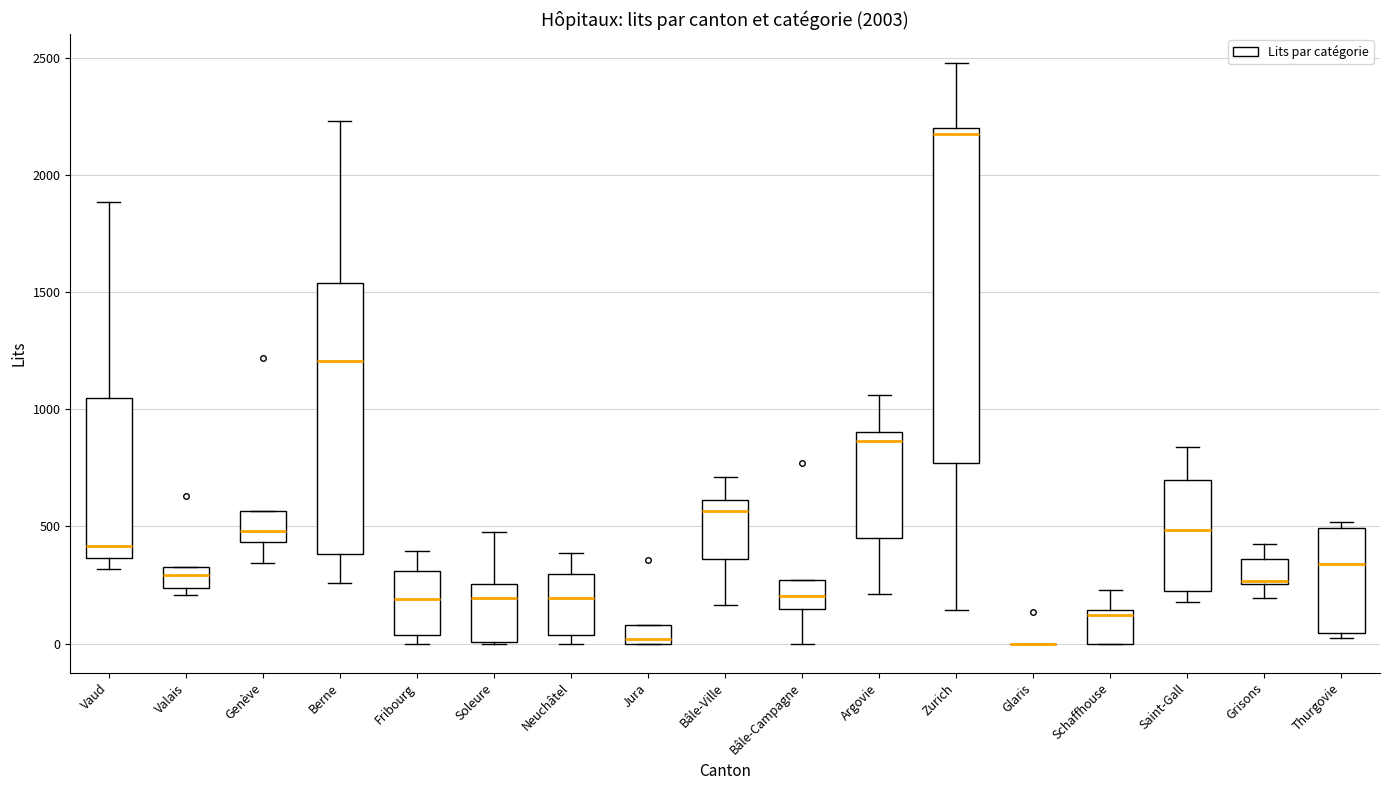

Reading left to right, transcribe this box plot: for each box, give where its median line is, the range the box spans, and where its two whiskers end, as read against the y-axis. The values are not printed on the chart, so give them approximately, as read against the axis.

Vaud: median 400, box 350 to 1050, whiskers 300 to 1900
Valais: median 300, box 250 to 350, whiskers 200 to 350
Genève: median 500, box 450 to 550, whiskers 350 to 550
Berne: median 1200, box 400 to 1550, whiskers 250 to 2250
Fribourg: median 200, box 50 to 300, whiskers 0 to 400
Soleure: median 200, box 0 to 250, whiskers 0 to 500
Neuchâtel: median 200, box 50 to 300, whiskers 0 to 400
Jura: median 0 (just above the box's lower edge), box 0 to 100, whiskers 0 to 100
Bâle-Ville: median 550, box 350 to 600, whiskers 150 to 700
Bâle-Campagne: median 200, box 150 to 250, whiskers 0 to 250
Argovie: median 850, box 450 to 900, whiskers 200 to 1050
Zurich: median 2200 (just below the box's upper edge), box 750 to 2200, whiskers 150 to 2500
Glaris: box collapsed to a line at 0, whiskers 0 to 0
Schaffhouse: median 100, box 0 to 150, whiskers 0 to 250
Saint-Gall: median 500, box 250 to 700, whiskers 200 to 850
Grisons: median 250, box 250 to 350, whiskers 200 to 400
Thurgovie: median 350, box 50 to 500, whiskers 0 to 500 (just above the box's upper edge)